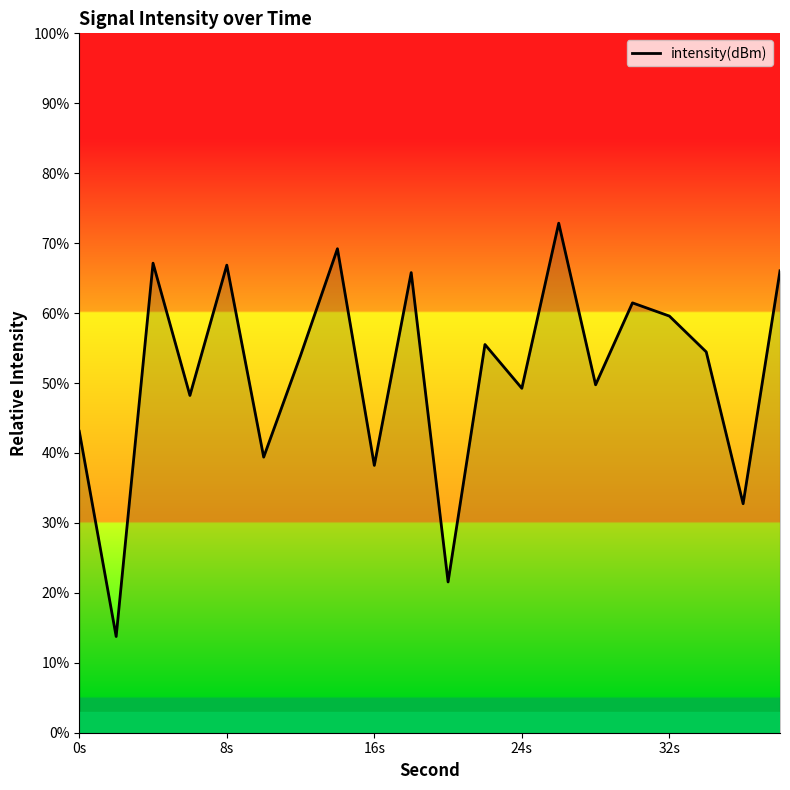

What is the difference between the maximum and minimum values?

59.1